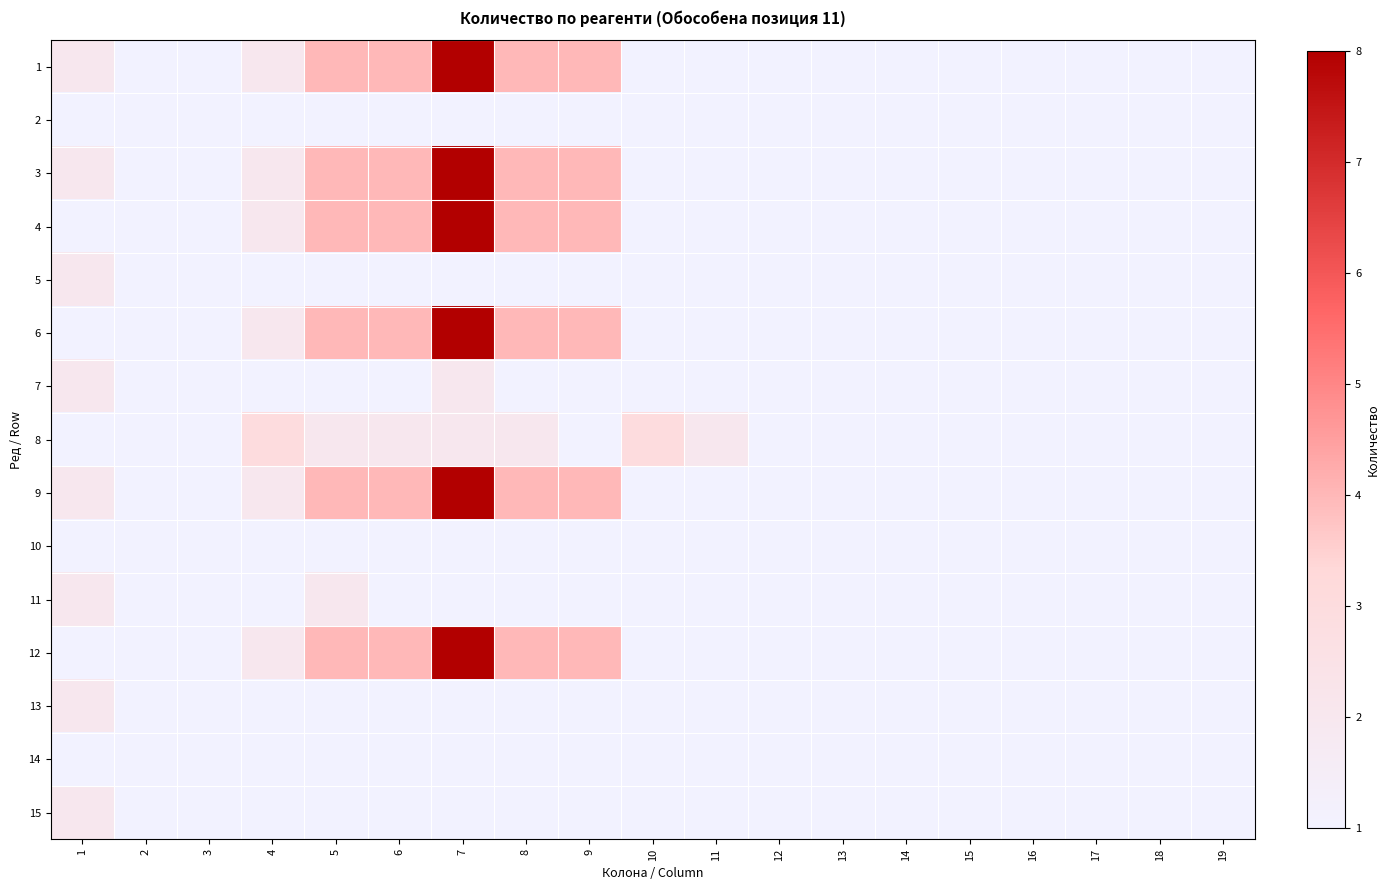

What is the difference between the highest and lowest values at 8?

3